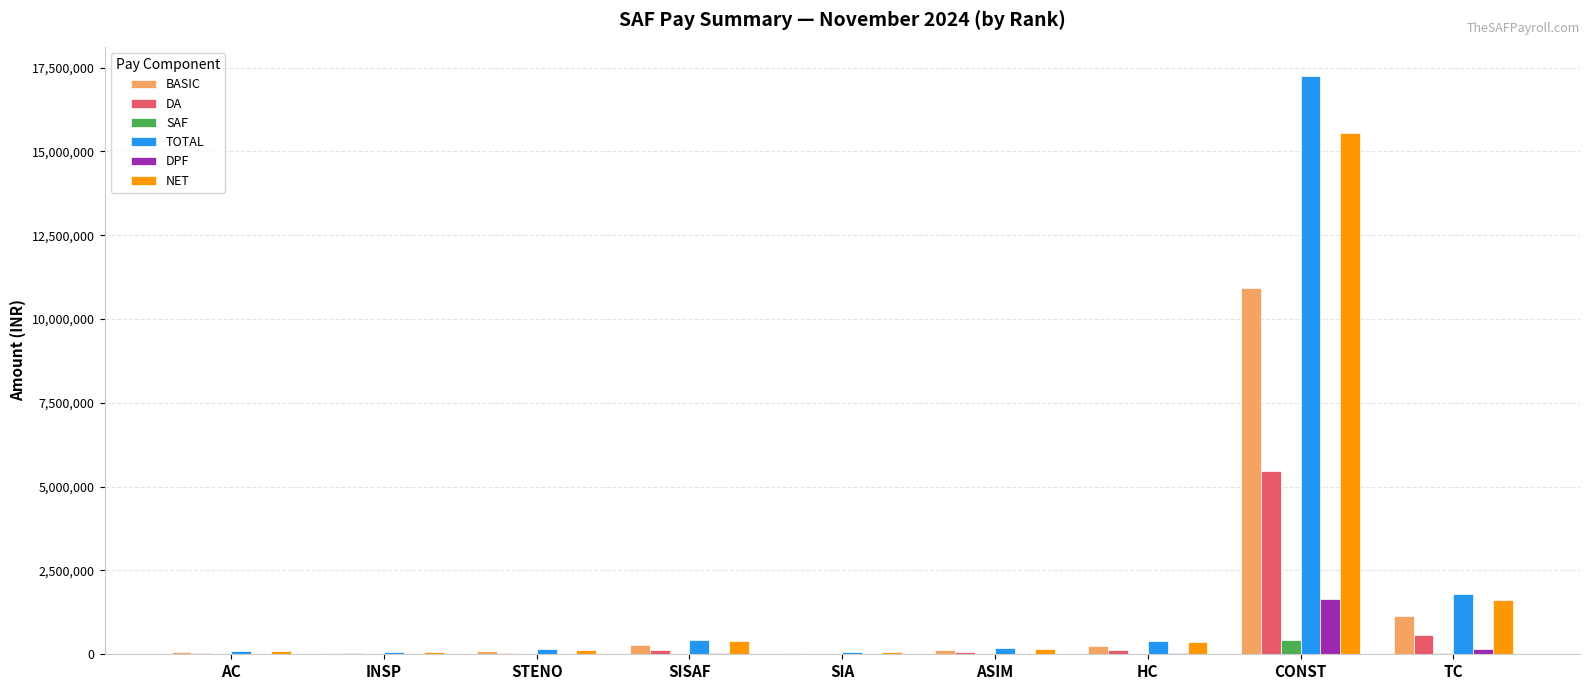

What are all the series names shown in the legend?

BASIC, DA, SAF, TOTAL, DPF, NET